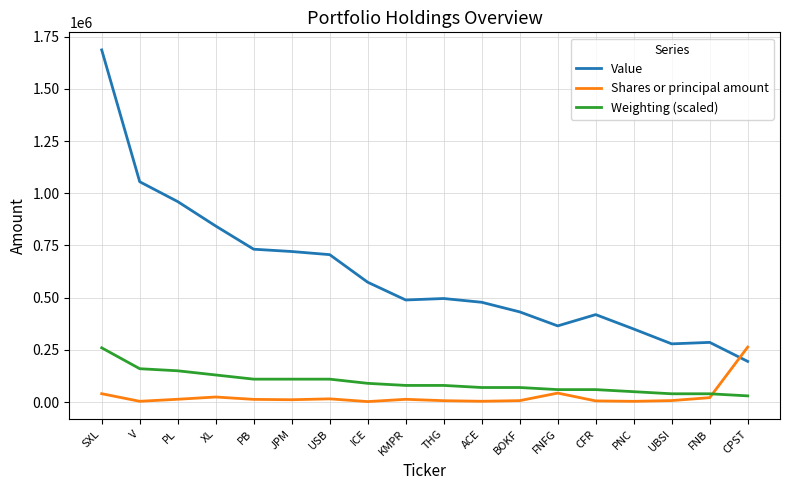

Where does the Shares or principal amount series first go above 13218?

SXL